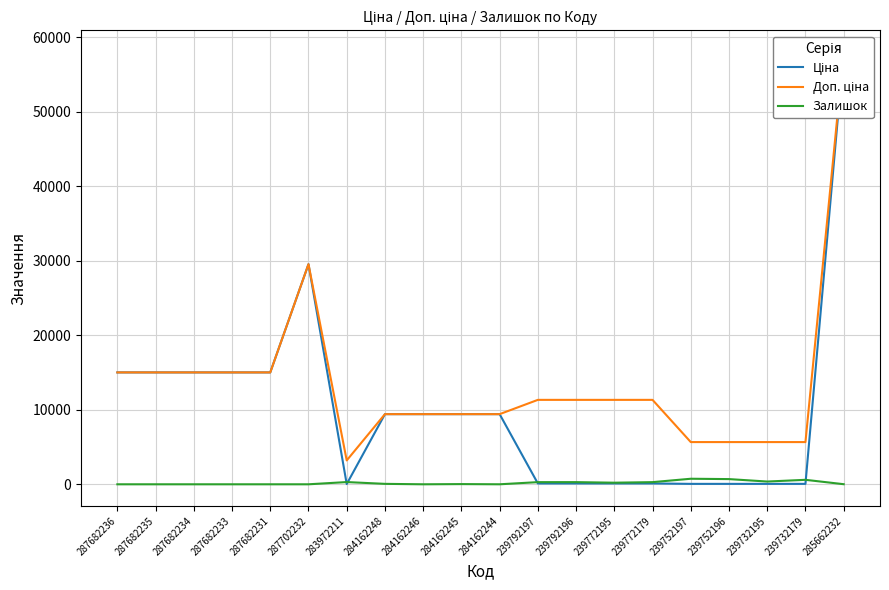

Reading right to left, what are all the values shown in this chart?

Ціна: 58037.0	56.7	56.7	56.7	56.7	113.3	113.3	113.3	113.3	9416.9	9416.9	9416.9	9416.9	32.0	29548.9	15019.2	15019.2	15019.2	15019.2	15019.2
Доп. ціна: 58037.0	5667.0	5667.0	5667.0	5667.0	11334.0	11334.0	11334.0	11334.0	9416.9	9416.9	9416.9	9416.9	3205.0	29548.9	15019.2	15019.2	15019.2	15019.2	15019.2
Залишок: 13.0	601.0	370.0	698.0	745.0	290.0	215.0	290.0	289.0	1.0	27.0	0.0	59.0	299.0	0.0	0.0	0.0	0.0	0.0	0.0